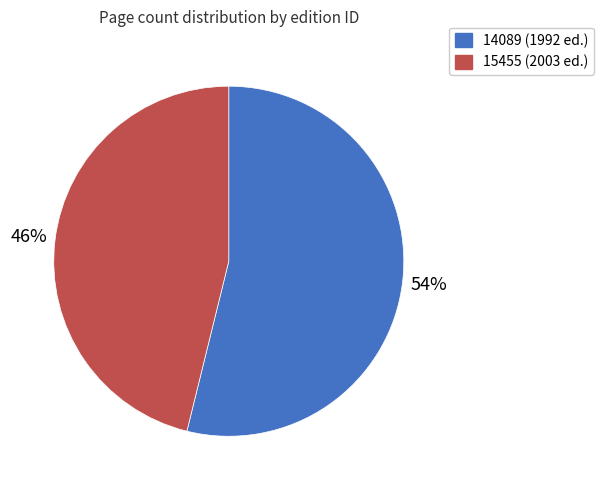

Do 14089 and 15455 together represent more than half of the pie?

Yes